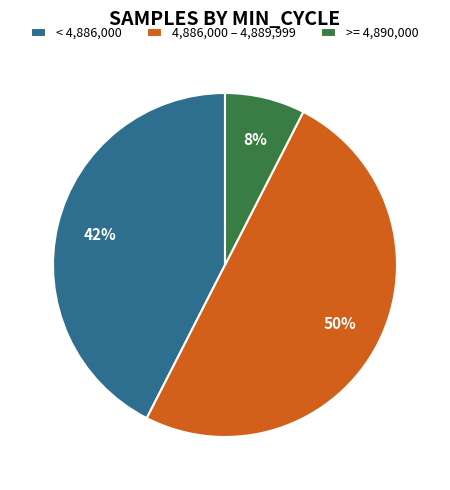

What is the smallest slice in the pie chart?

>= 4,890,000